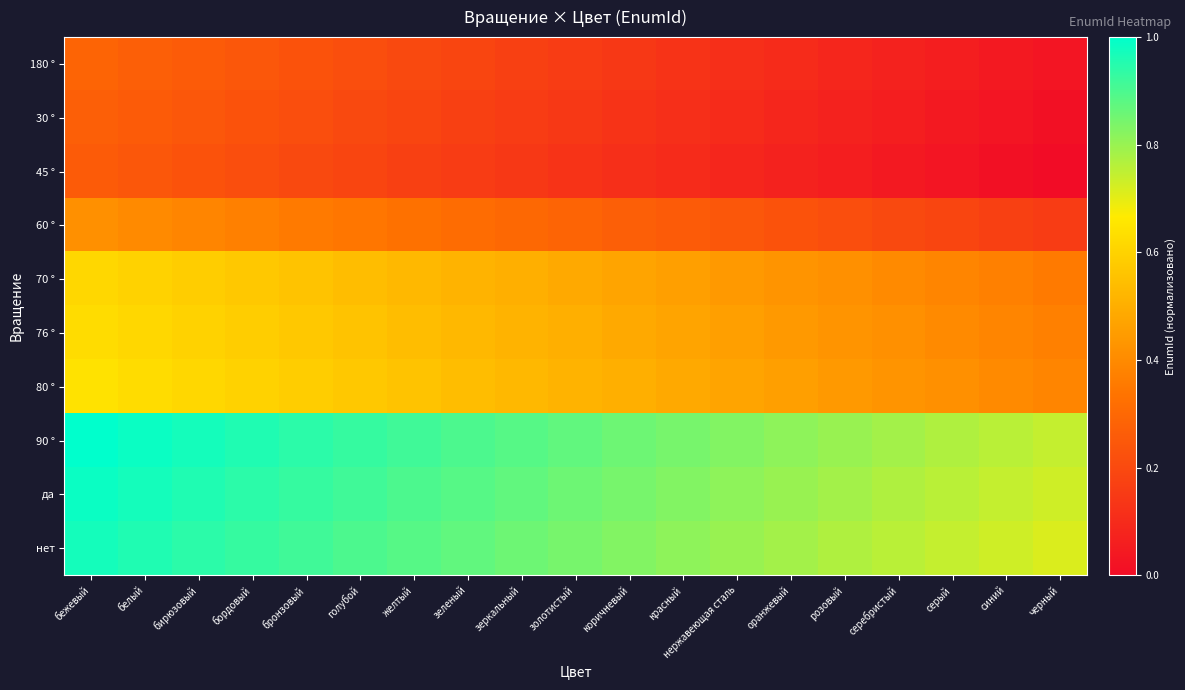

Count the number of data series in this chart.

10